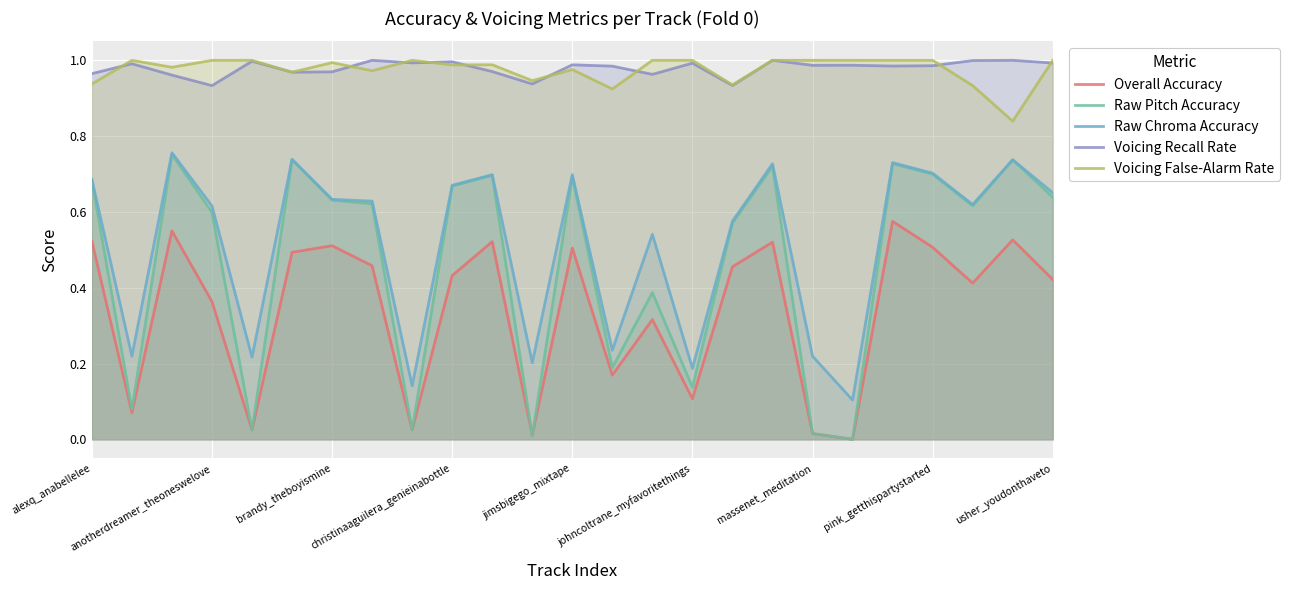

How many interior local peaks does the Voicing Recall Rate series have?

9